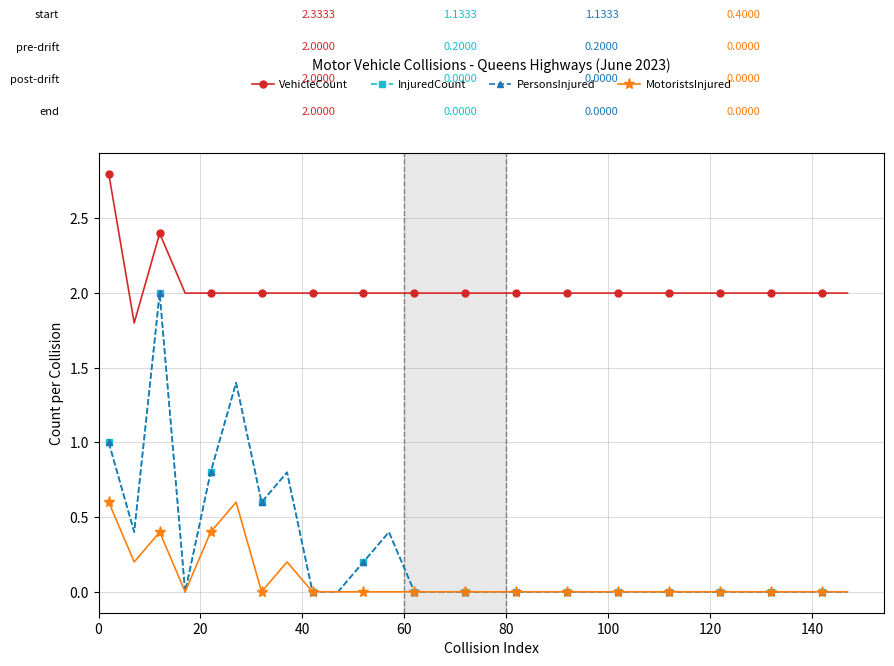

What is the difference between the maximum and minimum values in the VehicleCount series?

1.0